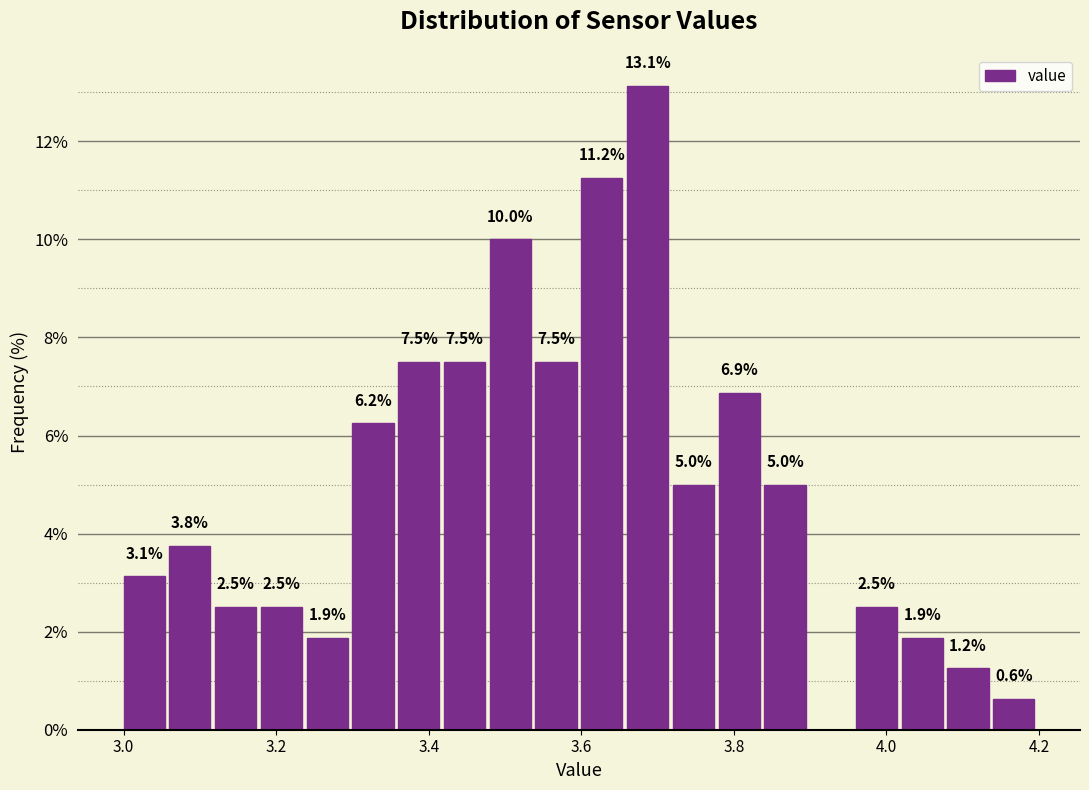

Around what value on the x-axis is the tallest bar? Give the approximate position of its centre, as read against the axis.

3.68